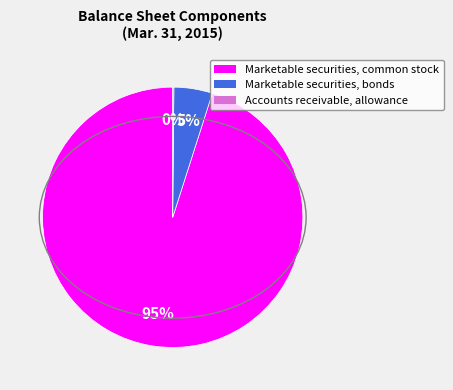

The Marketable securities, bonds slice represents 5% of the pie. True or false?

True